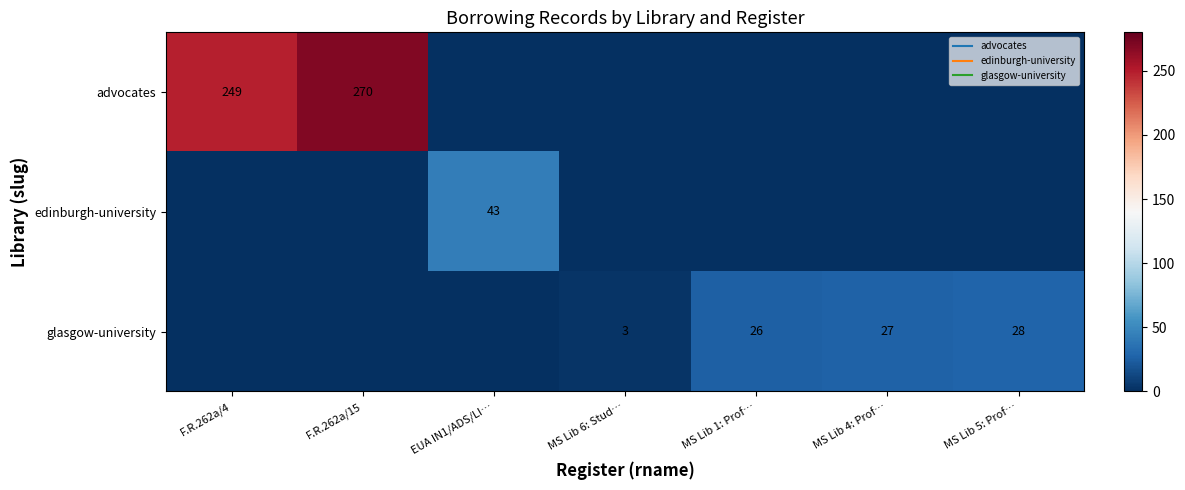

What is the difference between the maximum and minimum values in the advocates series?

270